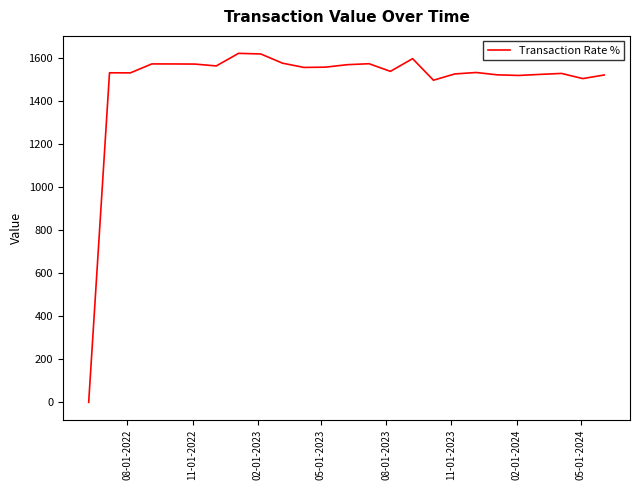

What is the greatest value displayed?

1623.7